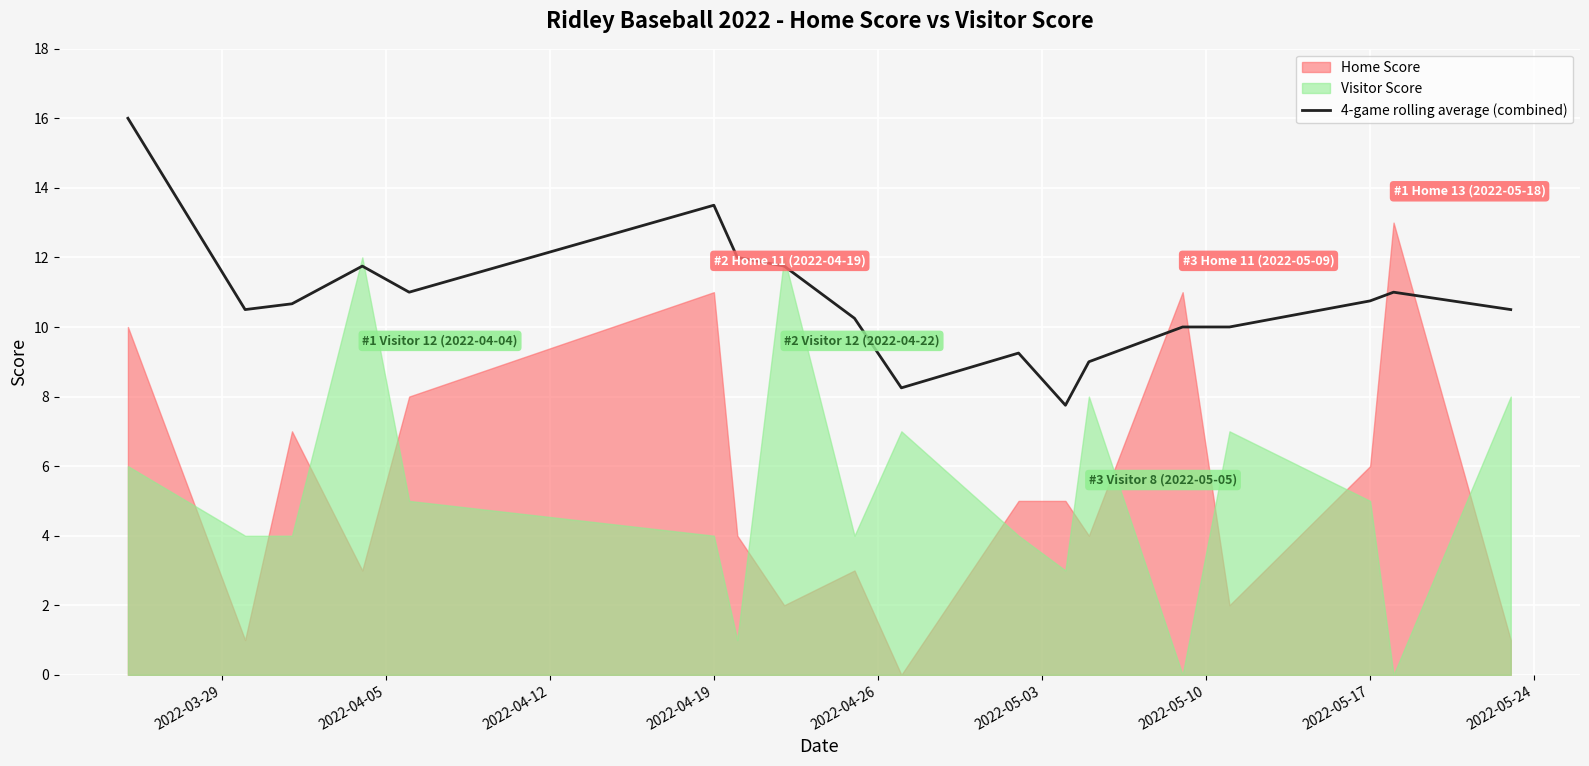

How many lines are shown in the chart?

1